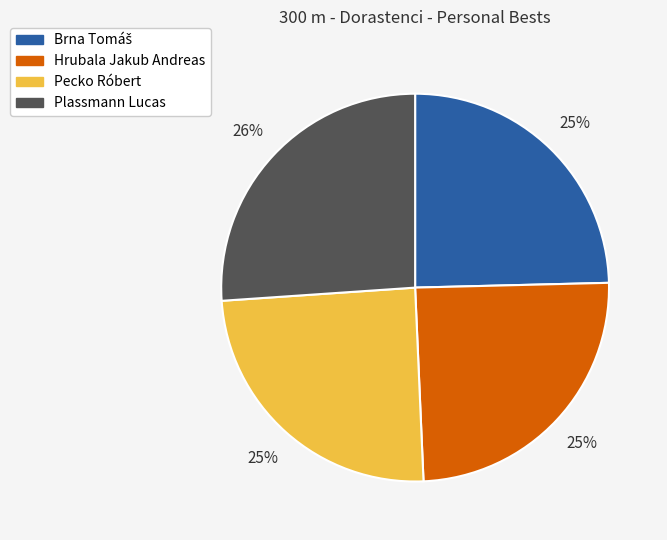

Count the number of slices in the pie.

4